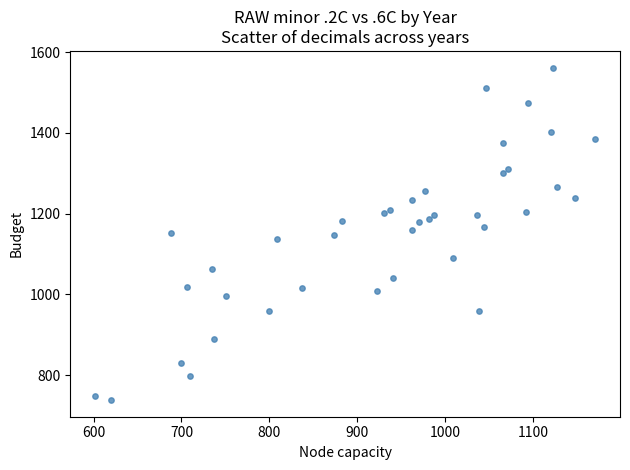

What is the range of Y values (max minus min)?

824